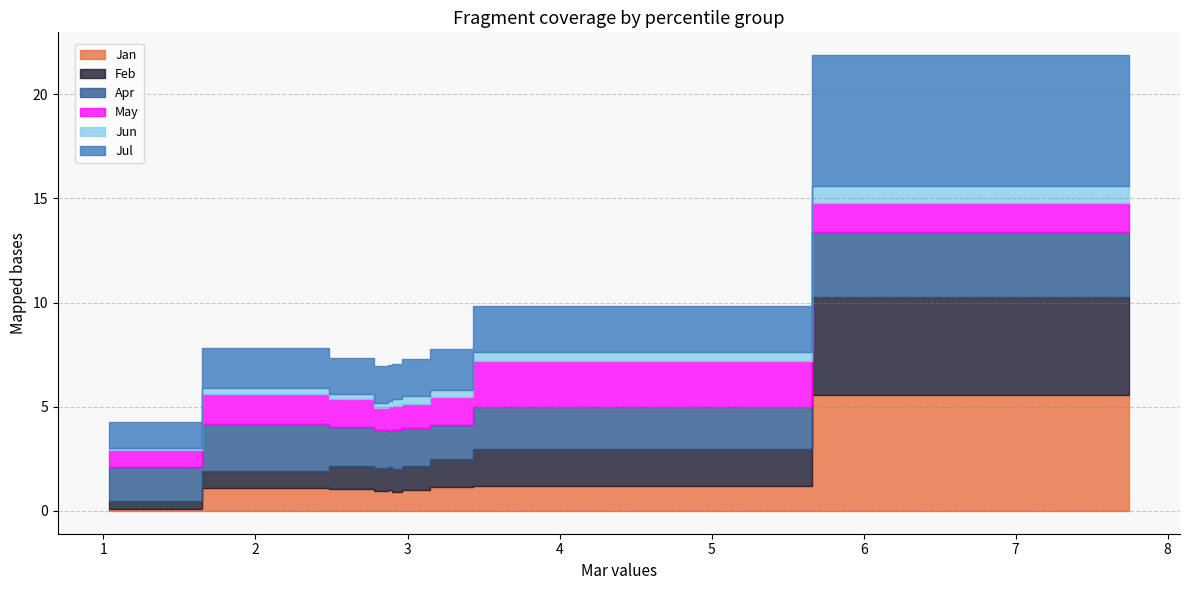

What is the difference between the maximum and second lowest values in the Jun series?

0.6